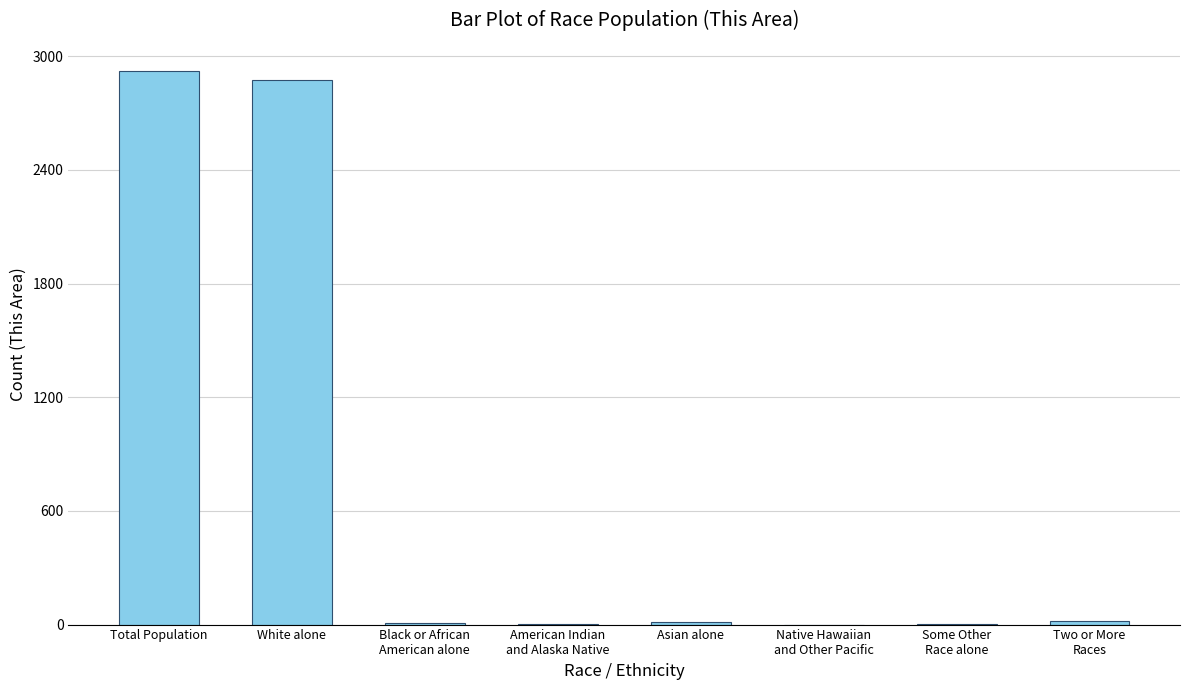

The chart shows a value of 743 at Total Population. True or false?

False